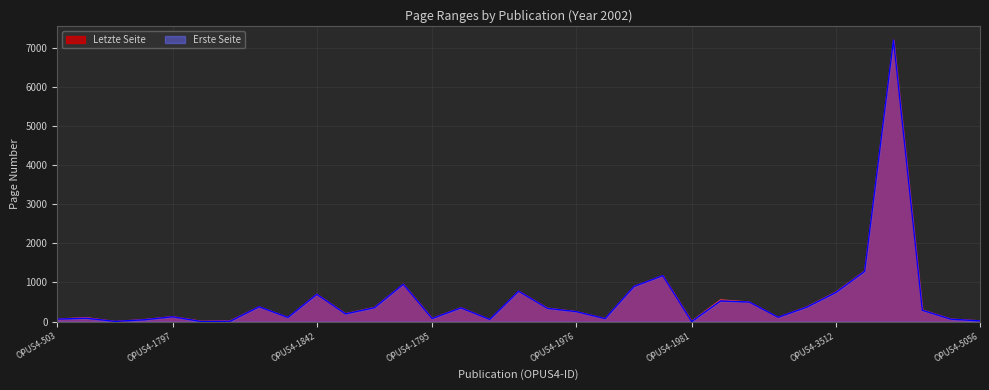

What is the total value across all series at OPUS4-4654?

589